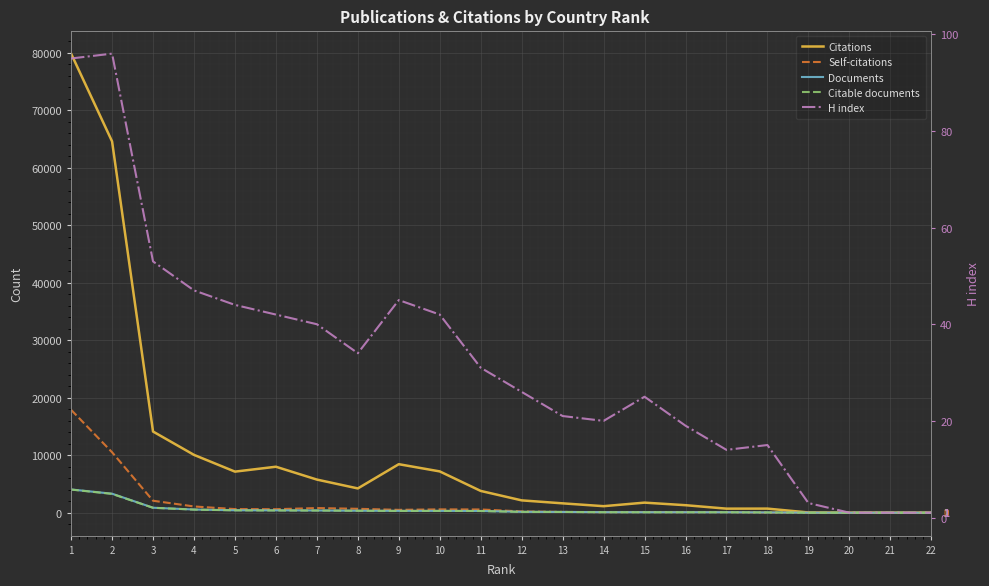

List the labels in order of Documents value, largest first.

1, 2, 3, 4, 5, 6, 7, 8, 9, 10, 11, 12, 13, 14, 15, 16, 17, 18, 19, 20, 21, 22